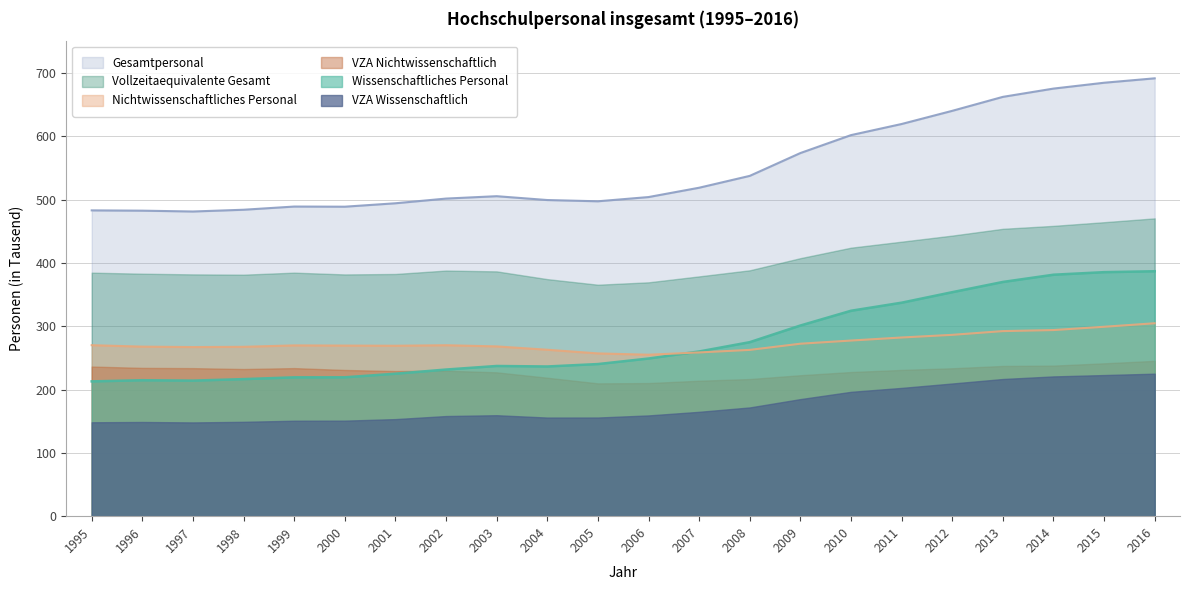

What is the sum of all Wissenschaftliches Personal values?

6089.9